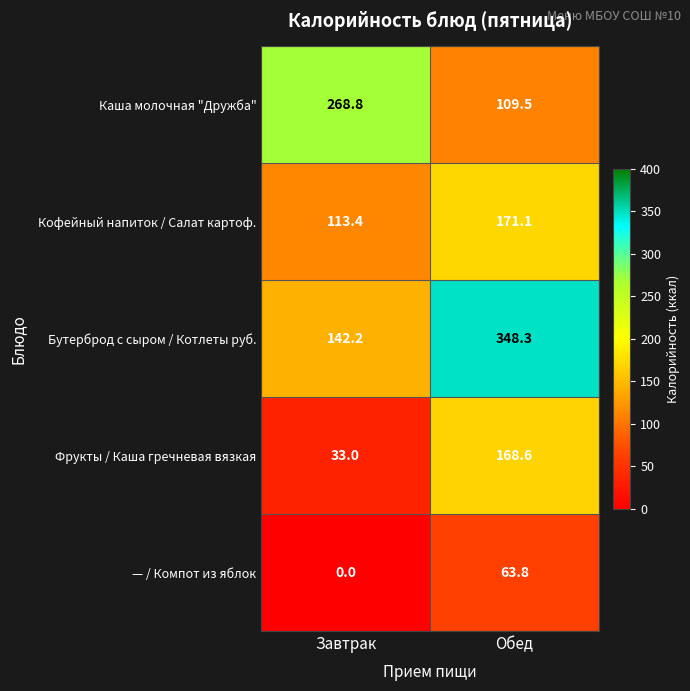

Reading left to right, transcribe all the data shown in this chart.

Каша молочная "Дружба": 268.8	109.5
Кофейный напиток / Салат картоф.: 113.4	171.1
Бутерброд с сыром / Котлеты руб.: 142.2	348.3
Фрукты / Каша гречневая вязкая: 33.0	168.6
— / Компот из яблок: 0.0	63.8